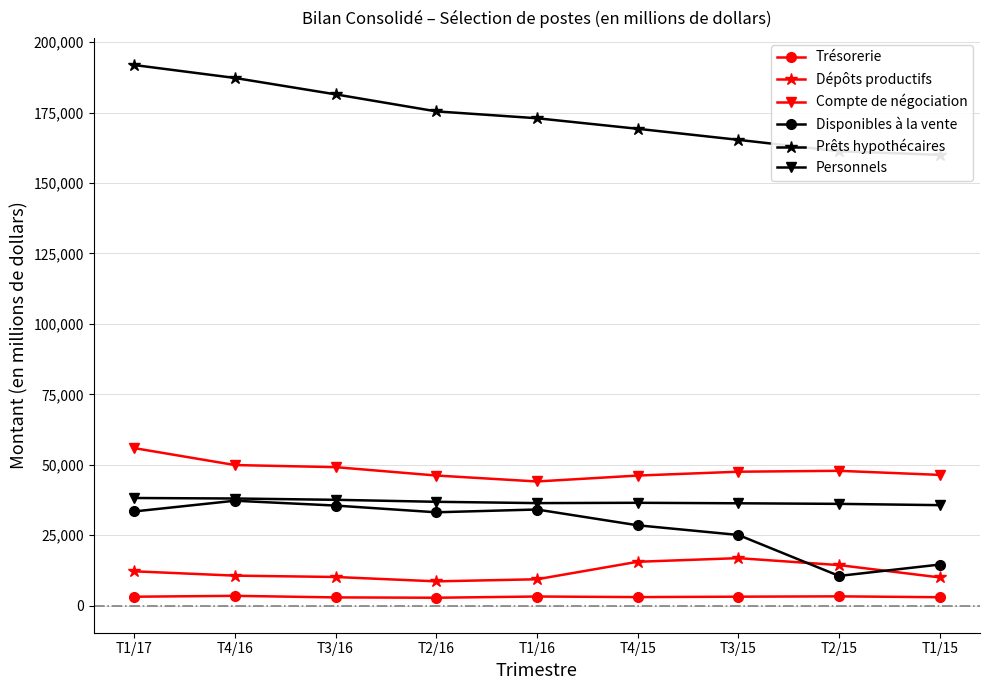

How many lines are shown in the chart?

6